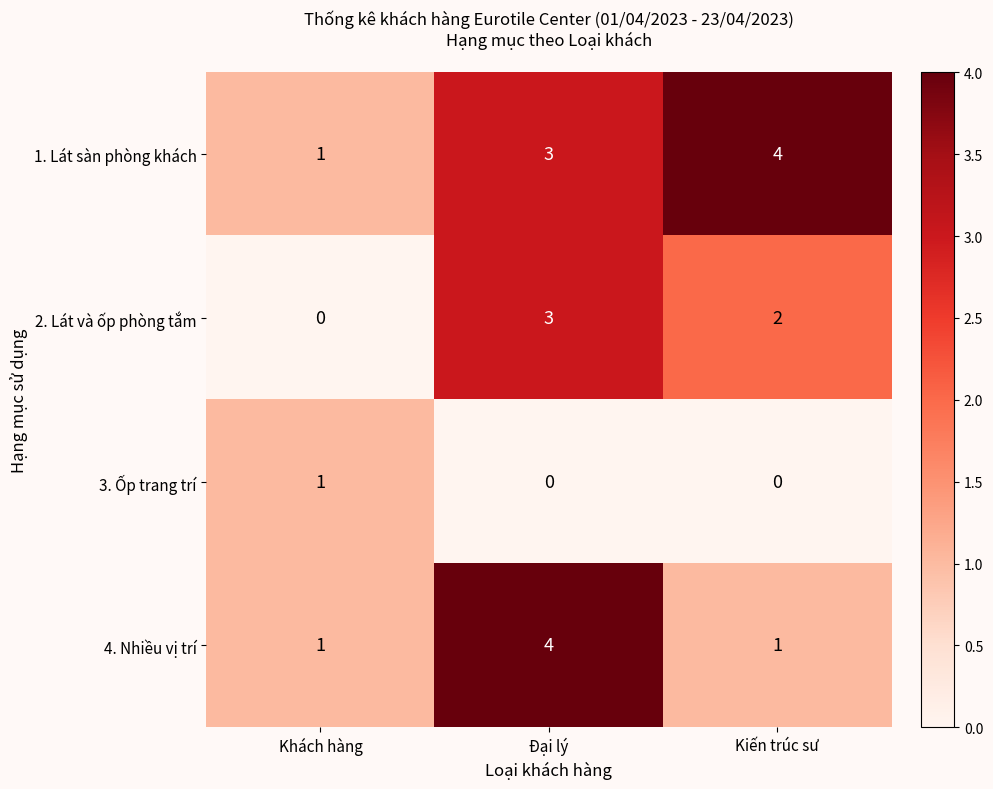

Count the 2. Lát và ốp phòng tắm values in the range 0 to 3.

3